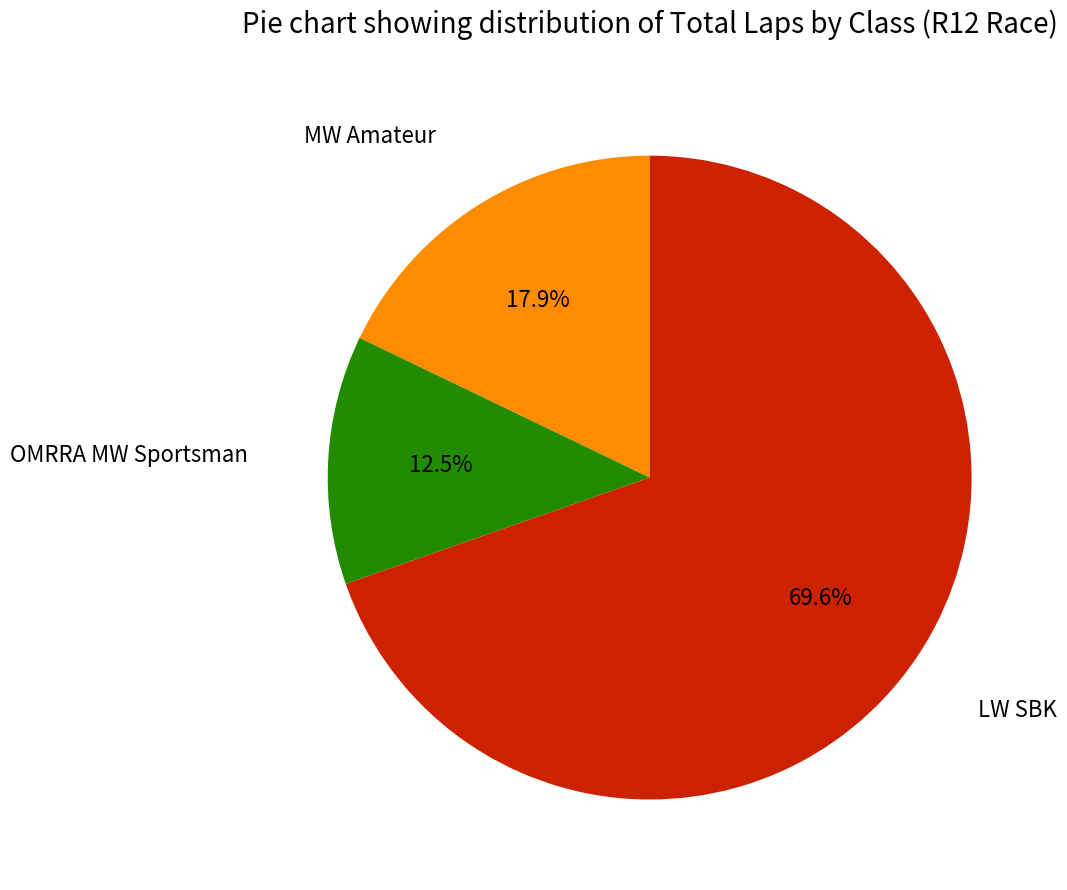

Between LW SBK and MW Amateur, which is larger?

LW SBK